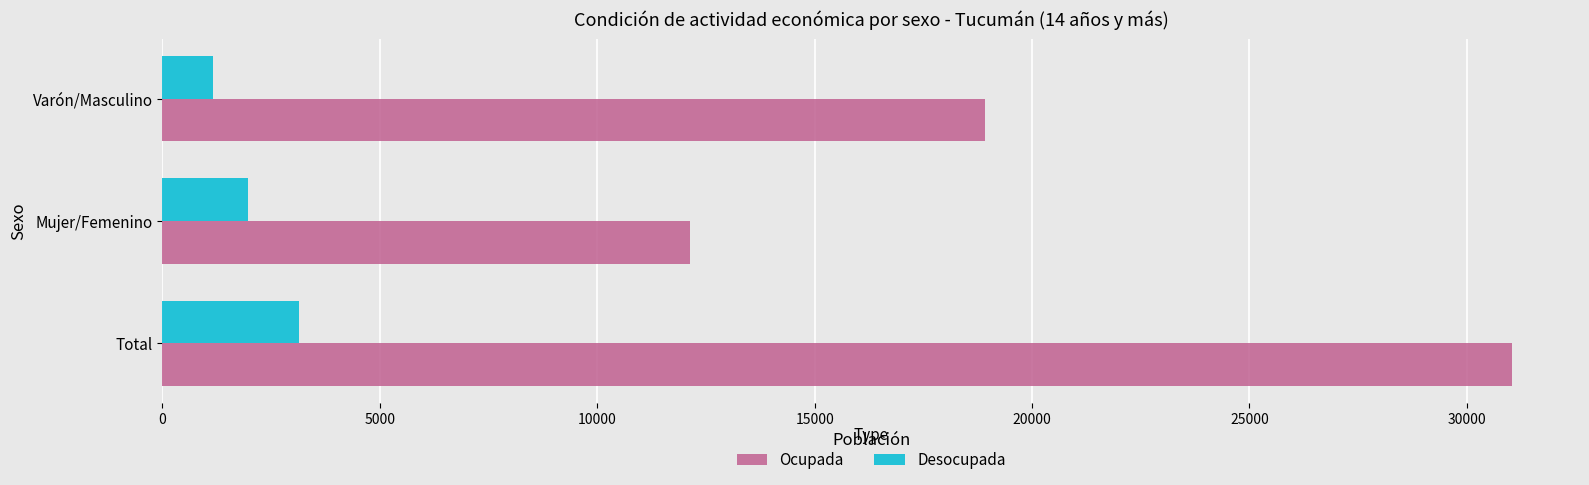

Count the number of categories in the chart.

3